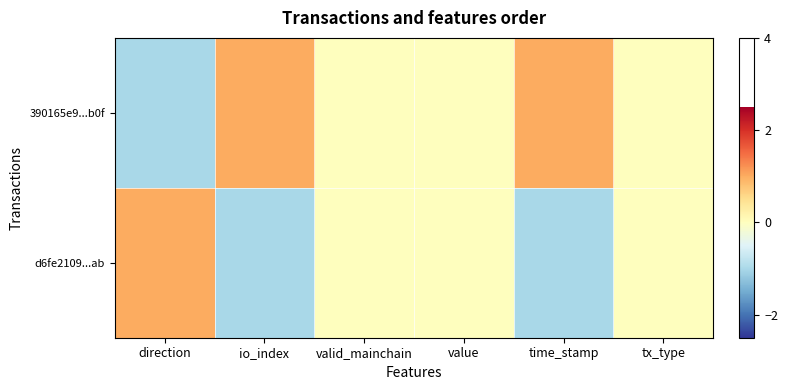

Which series changed the most between io_index and tx_type?

390165e9...b0f